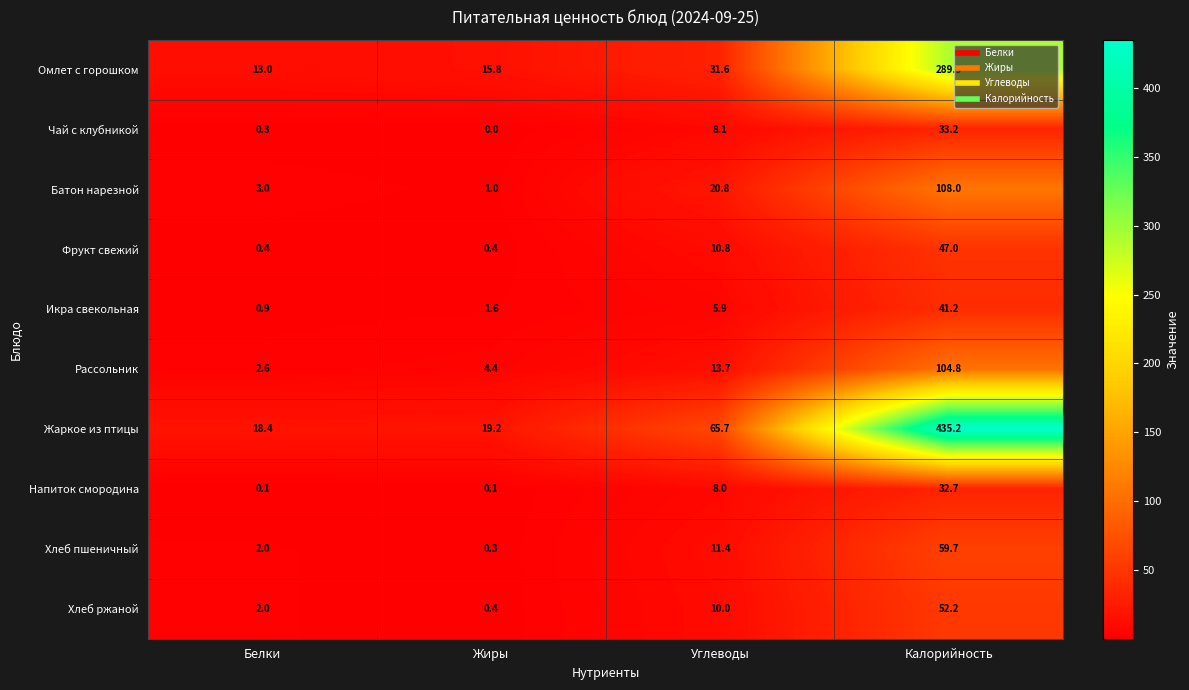

What is the total value across all series at Жиры?

43.2